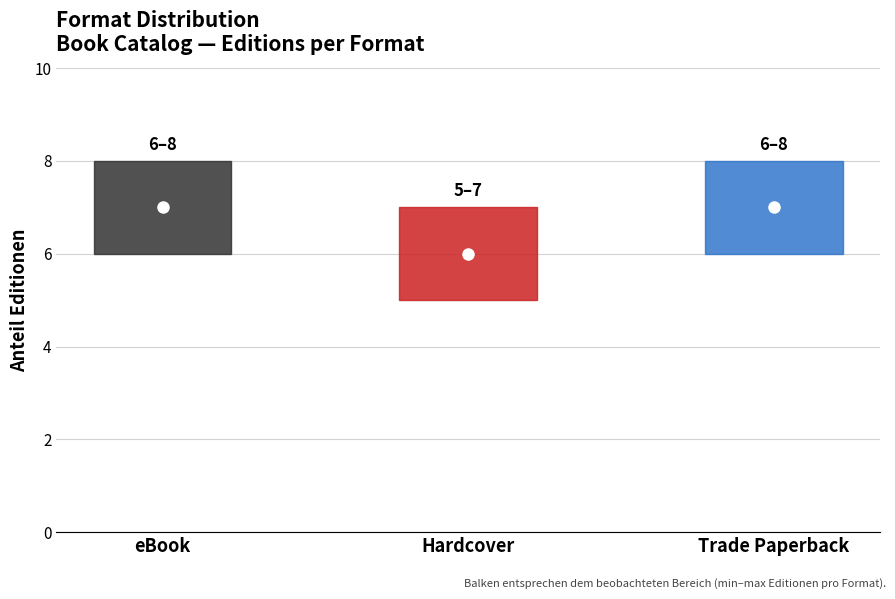

What is the label of the 3rd point from the left?

Trade Paperback